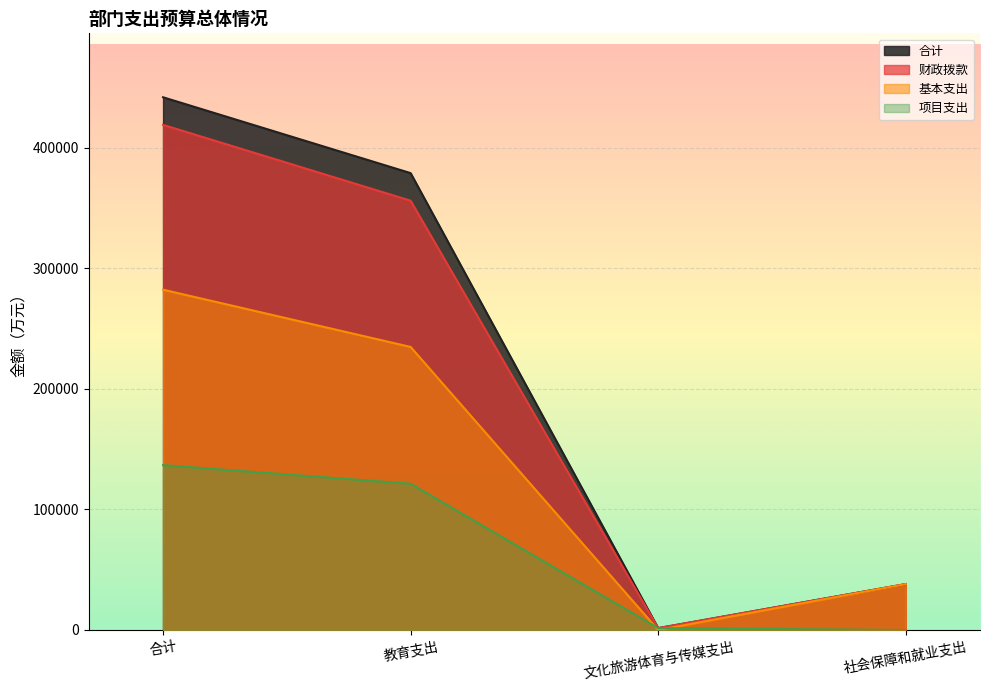

True or false: 合计 and 项目支出 cross at least once.

False